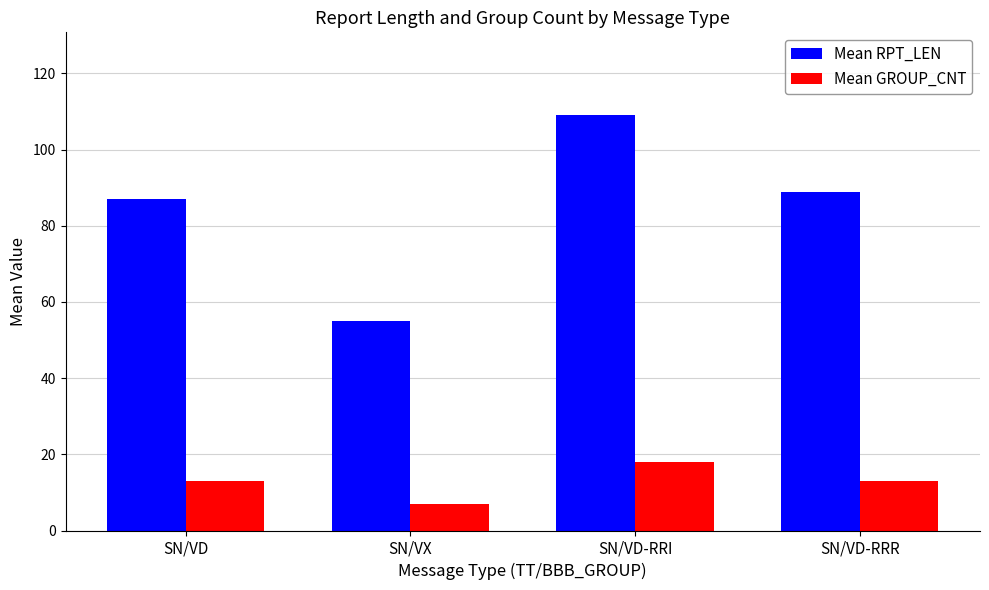

Is it true that Mean GROUP_CNT equals 13 at SN/VD-RRR?

True